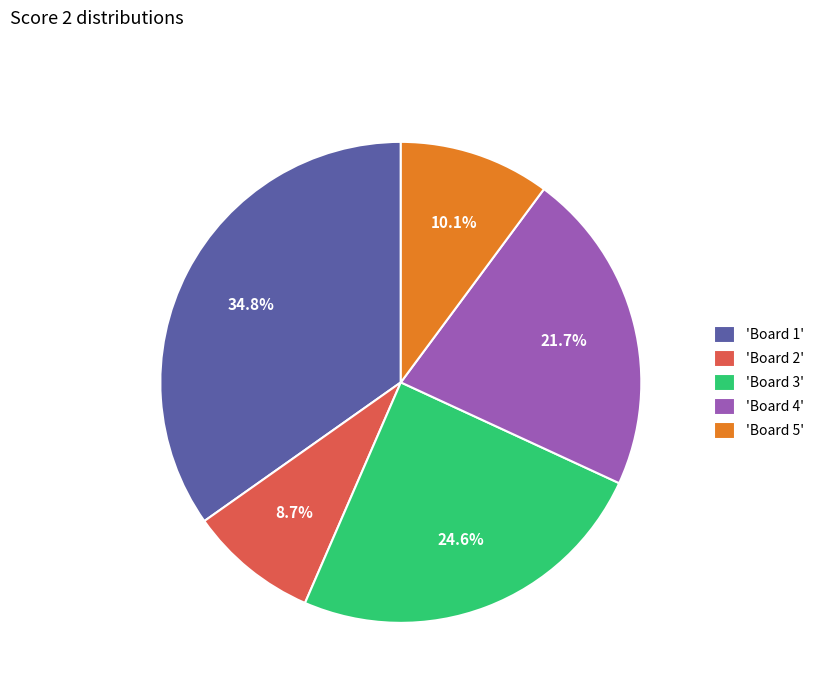

How much of the chart is everything except 'Board 1'?

65.2%